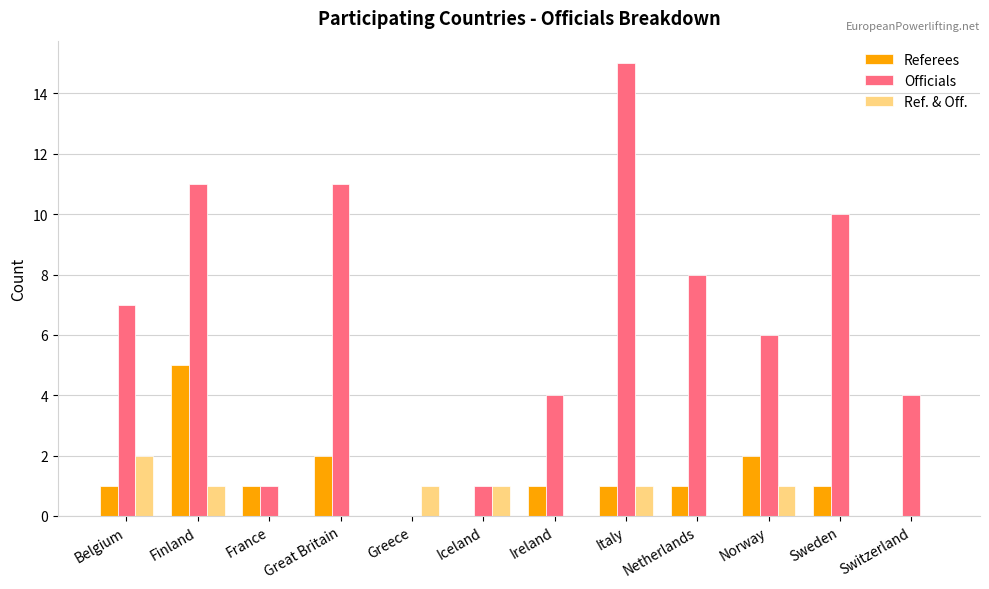

Reading left to right, what are all the values shown in this chart?

Referees: 1	5	1	2	0	0	1	1	1	2	1	0
Officials: 7	11	1	11	0	1	4	15	8	6	10	4
Ref. & Off.: 2	1	0	0	1	1	0	1	0	1	0	0